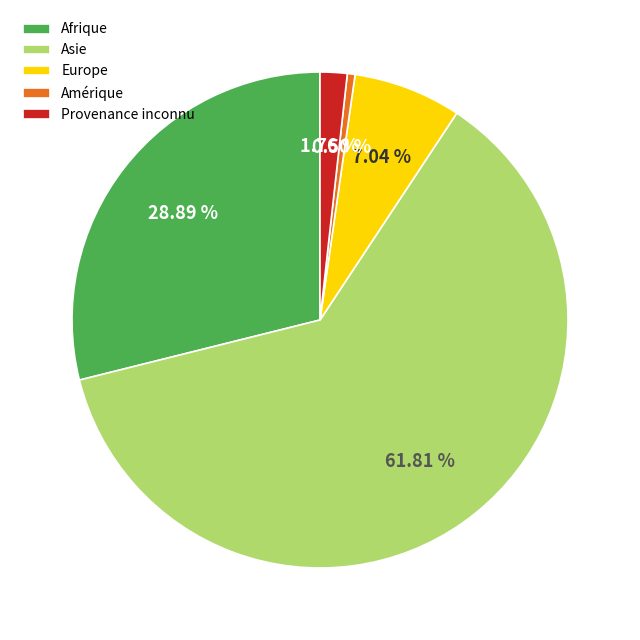

Rank the categories by value from lowest to highest.

Amérique, Provenance inconnu, Europe, Afrique, Asie